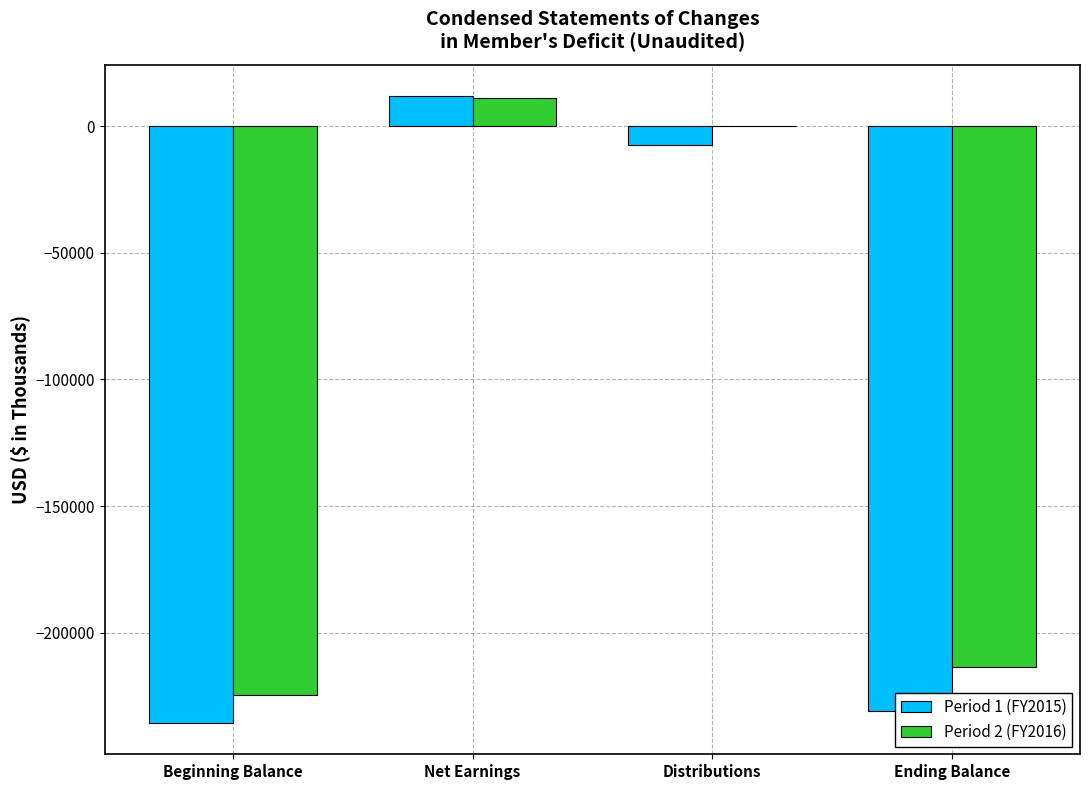

What is the highest value of the Period 2 (FY2016) series?

11043